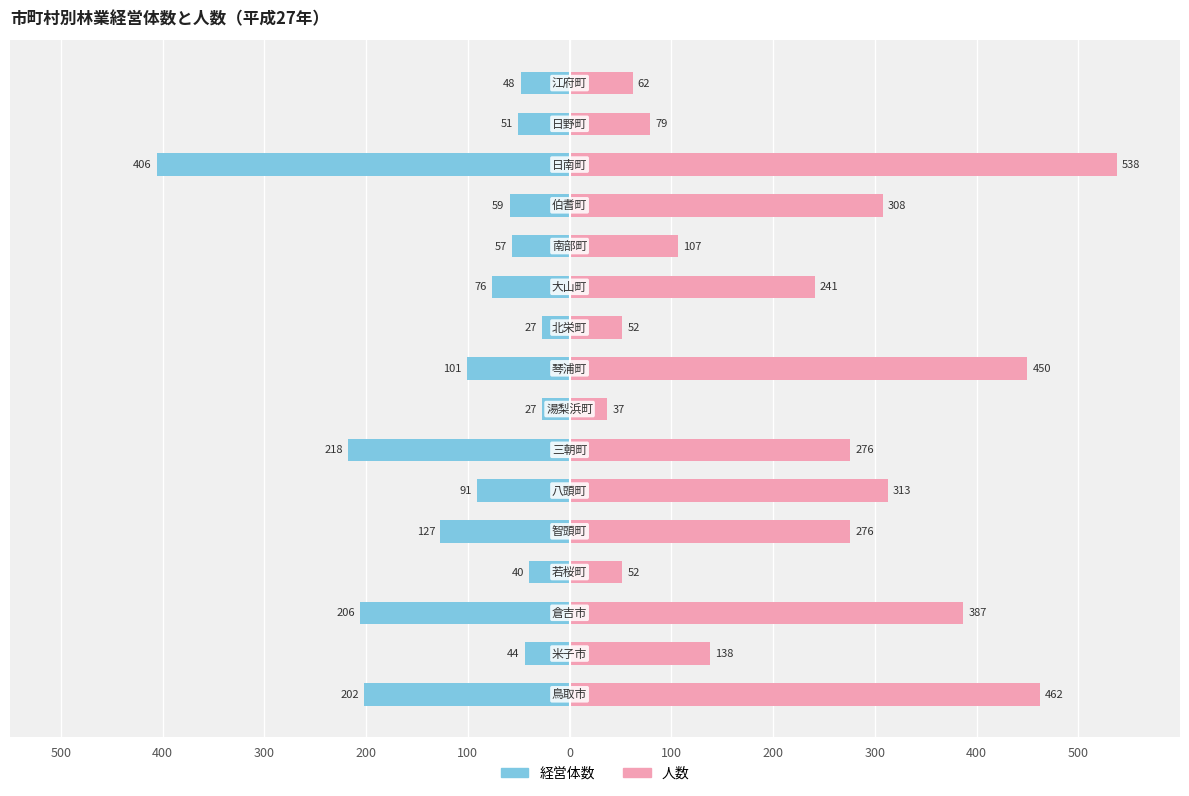

How many distinct data groups are displayed?

2